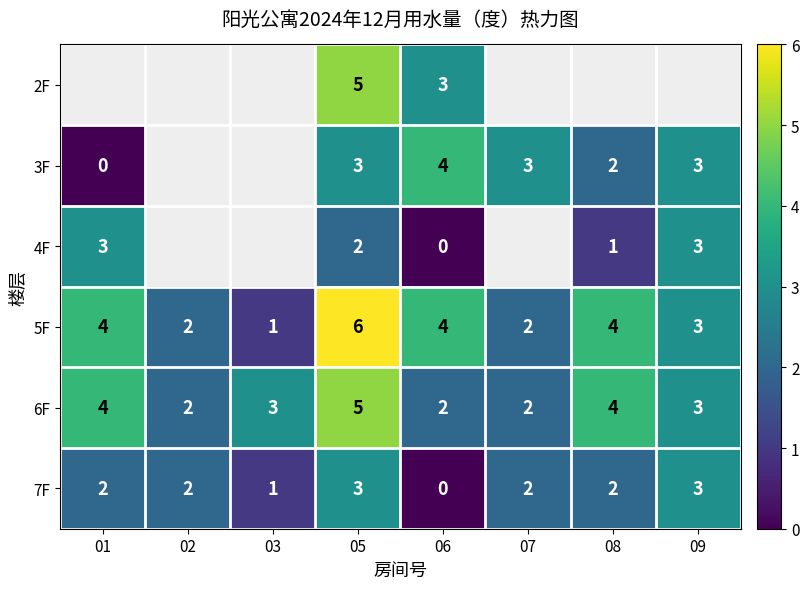

The value of 3F at 06 is 5.9. True or false?

False